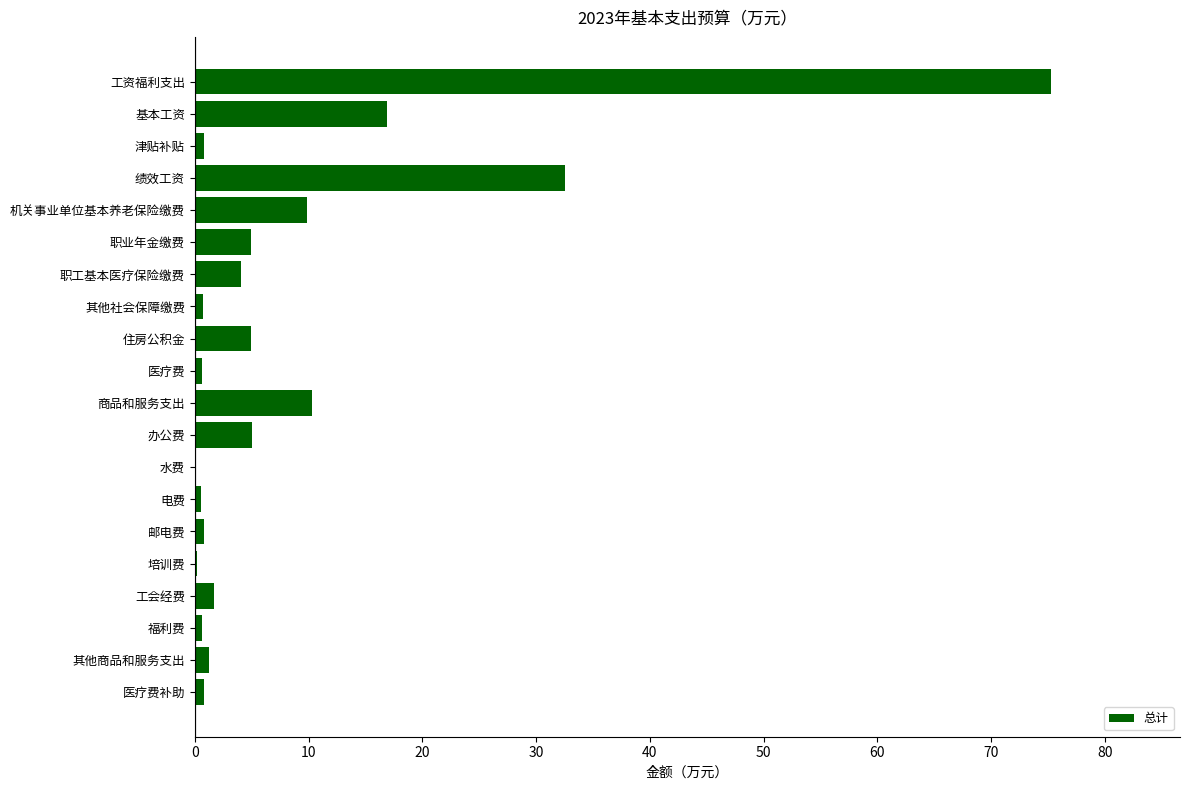

True or false: the data shows 4.1 at 职工基本医疗保险缴费.

True